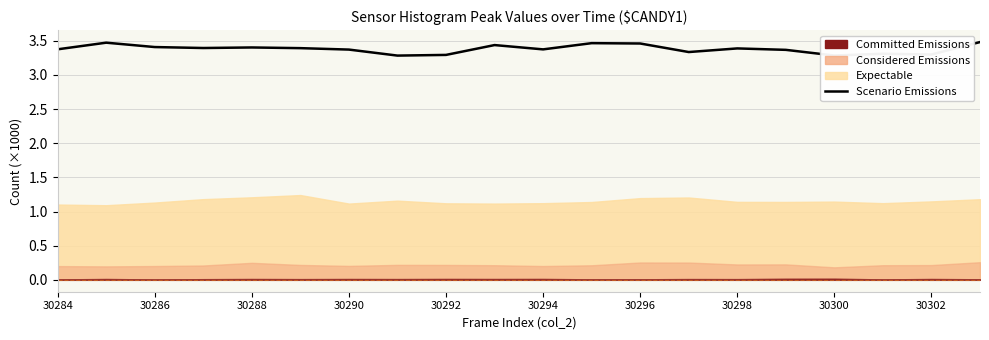

Reading left to right, extract all data points from this chart.

3.4	3.5	3.4	3.4	3.4	3.4	3.4	3.3	3.3	3.4	3.4	3.5	3.5	3.3	3.4	3.4	3.3	3.3	3.3	3.5